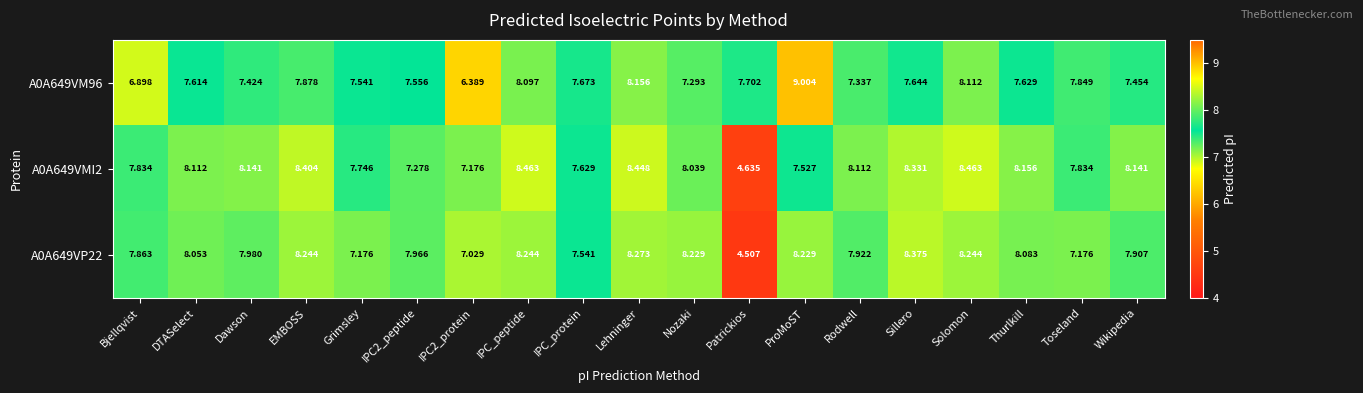

What is the greatest value displayed?

9.0